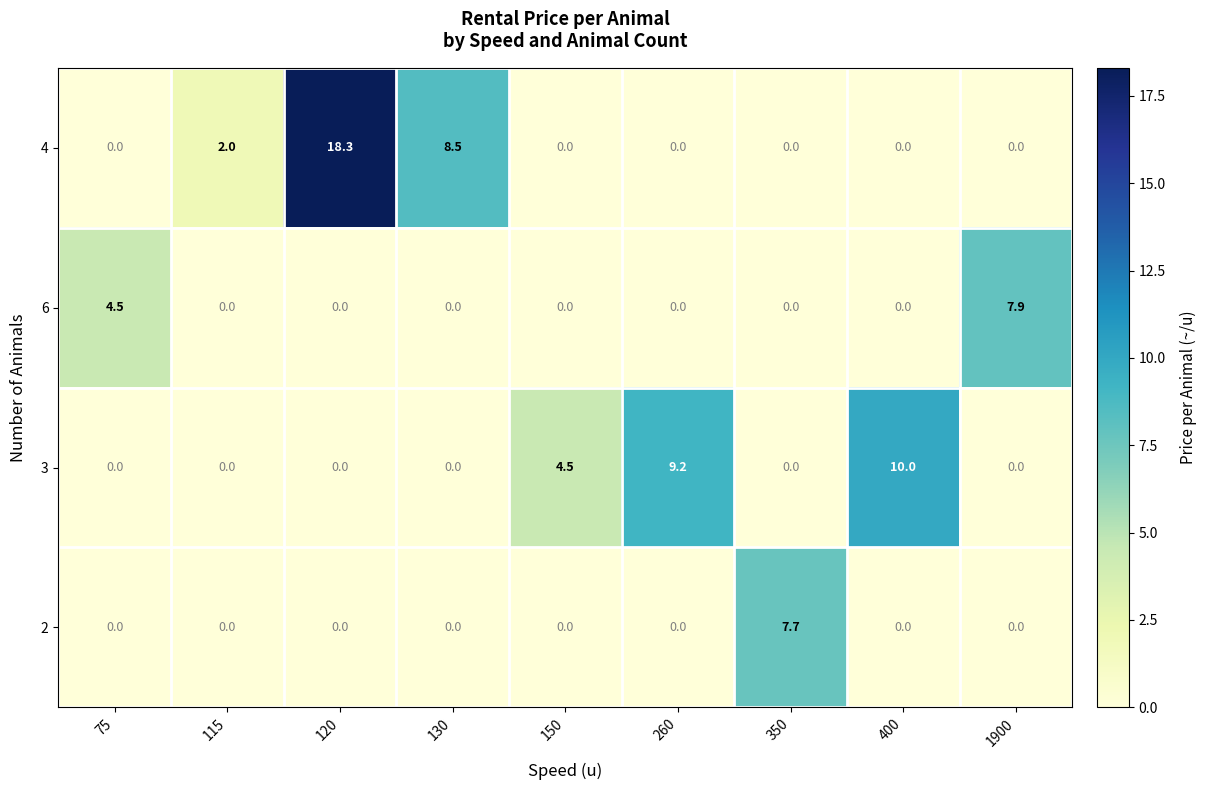

True or false: 4 has a value of -8.5 at 75.

False